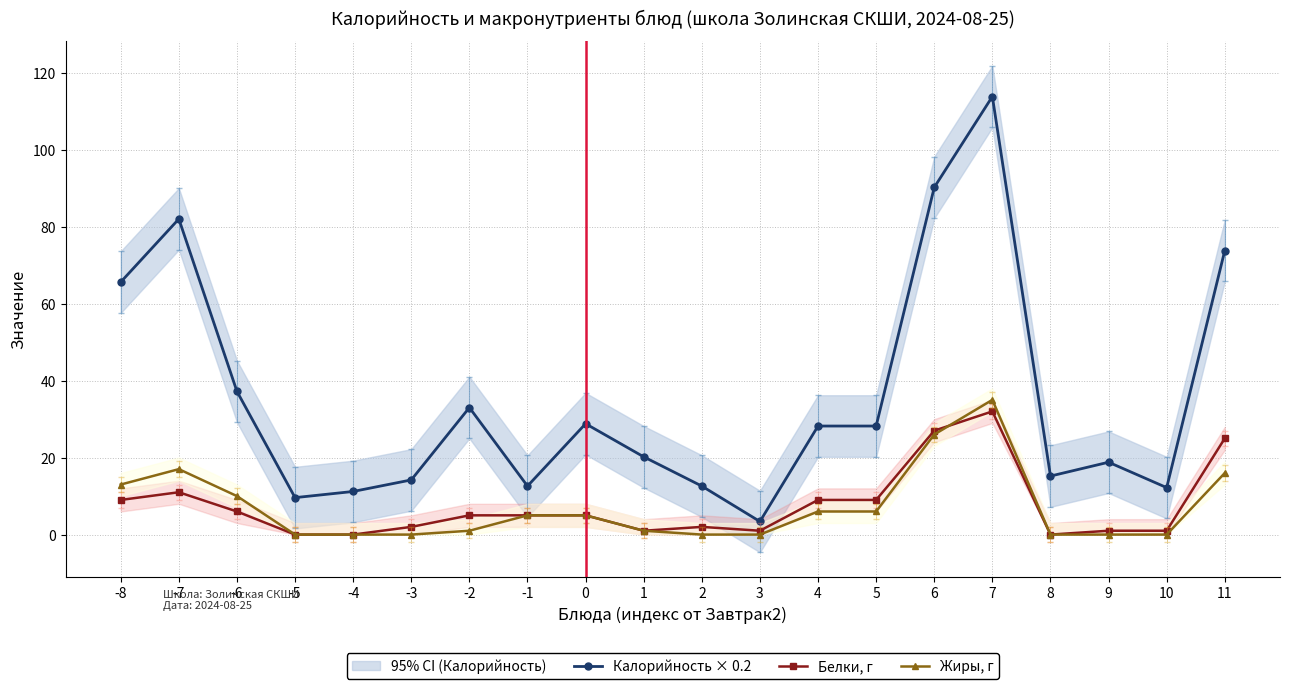

What is the approximate value of Жиры, г at 0?

5.0